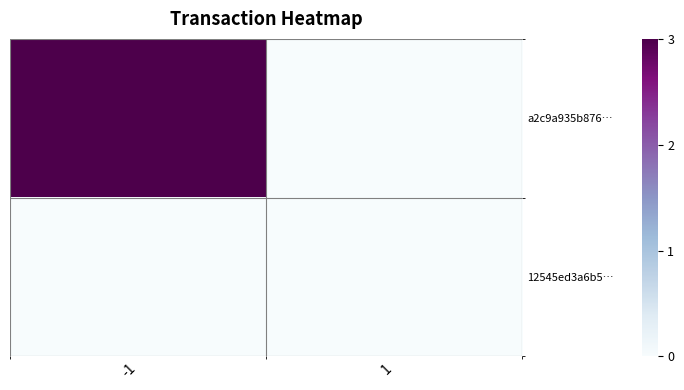

Count the number of categories in the chart.

2